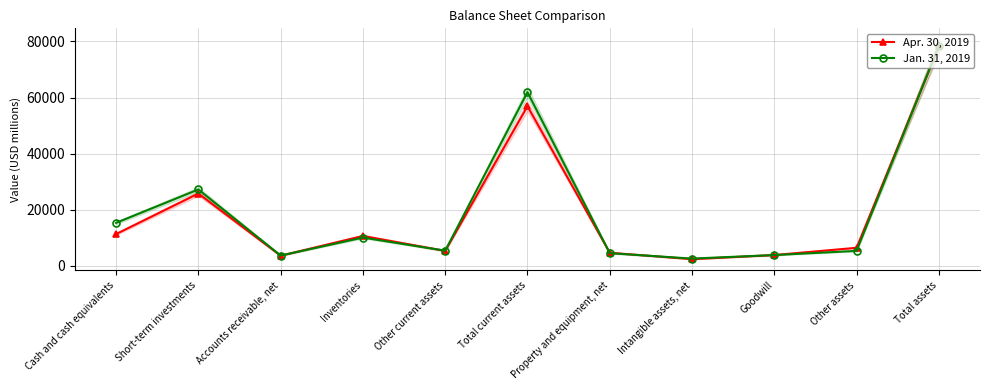

What is the spread (max minus min) of values at Intangible assets, net?

207